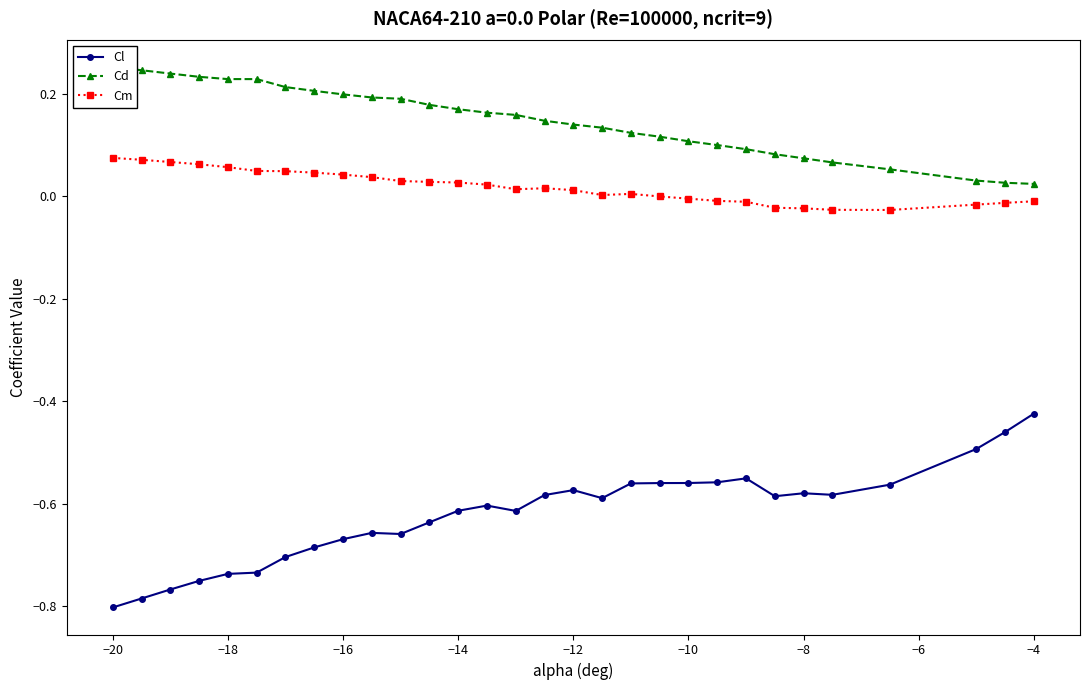

What are all the series names shown in the legend?

Cl, Cd, Cm